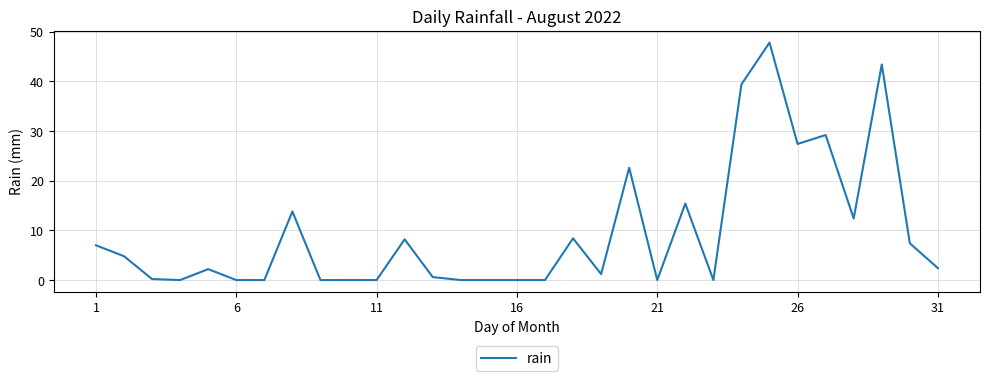

What is the maximum value shown in the chart?

47.8